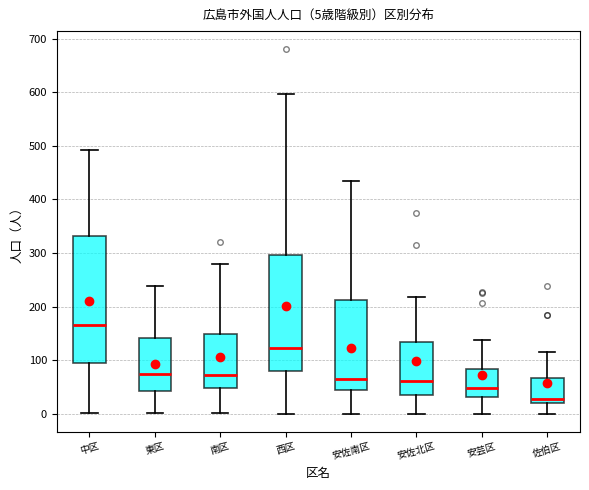

Which box's median line is the highest?

中区